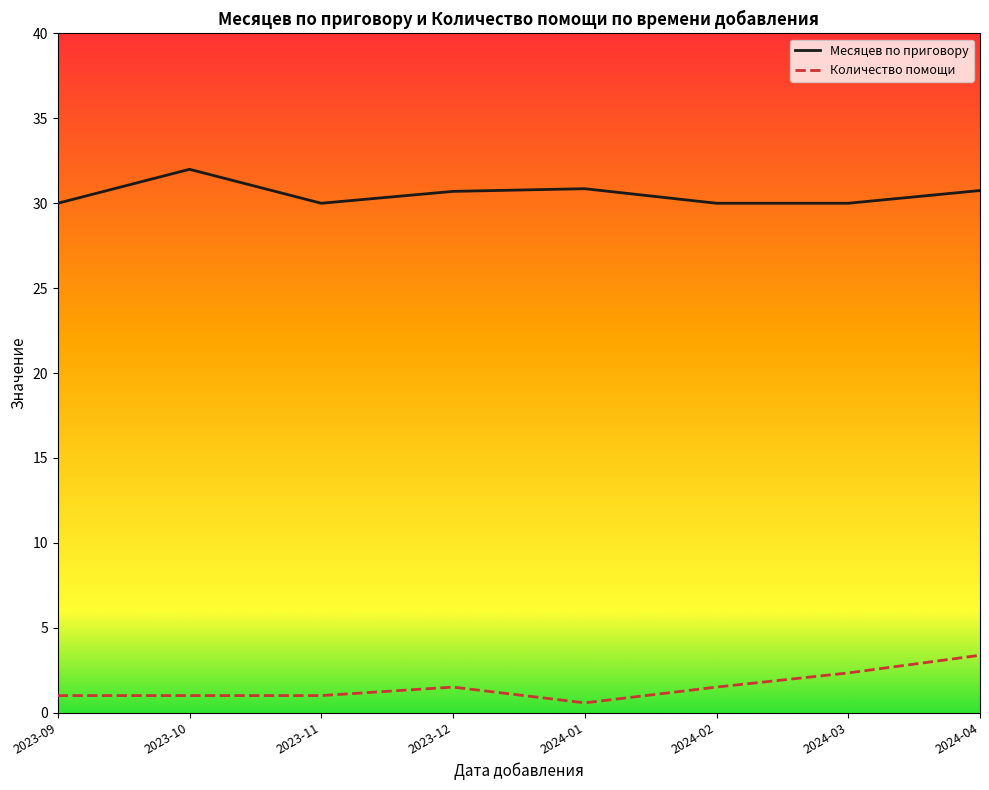

Which label corresponds to the largest value in the chart?

2023-10